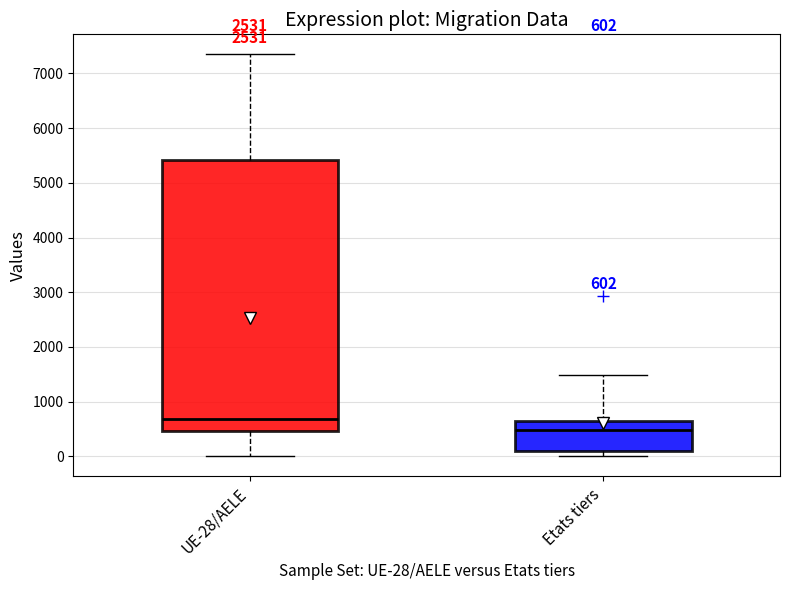

Comparing the boxes themselves (not the whiskers), which one is the tallest?

UE-28/AELE